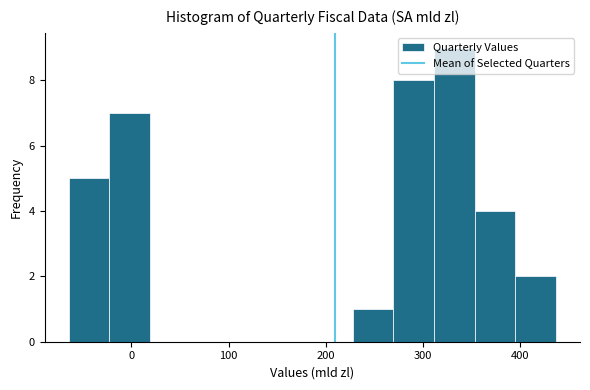

Over which range of the x-axis is the bar tallest?

310 to 350